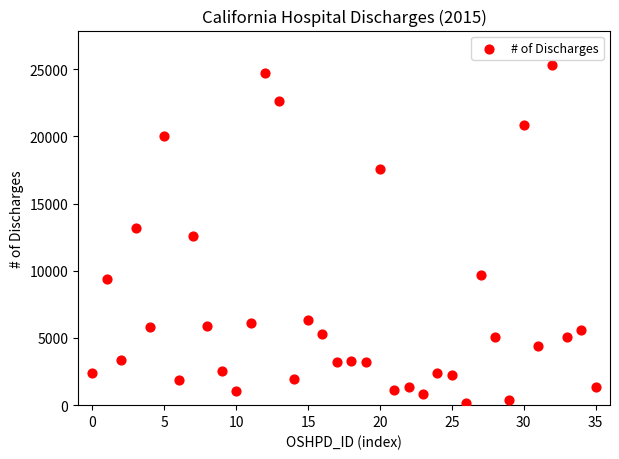

What is the range of Y values (max minus min)?

25193